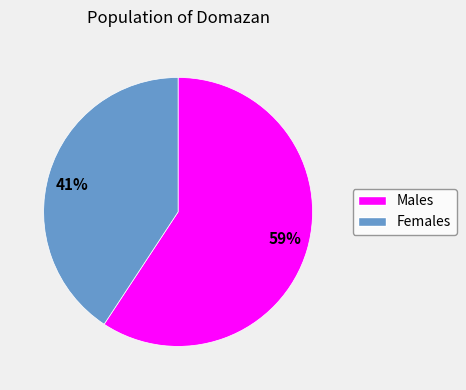

Is the sum of 59% and 41% greater than half?

Yes